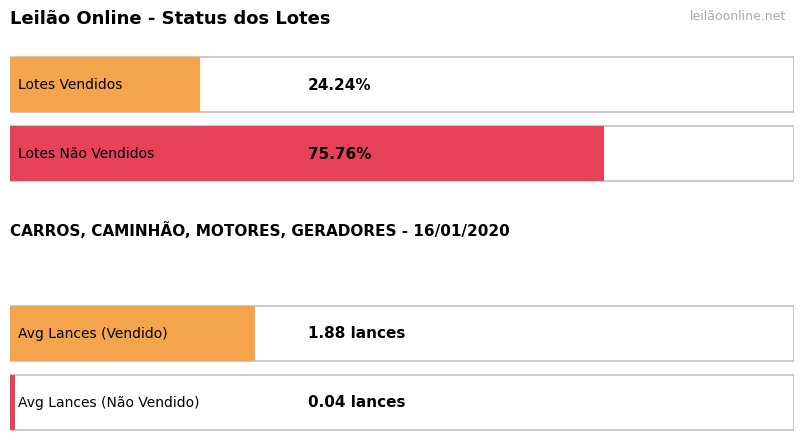

Is it true that Vendido equals 1 at Lote 221?

False